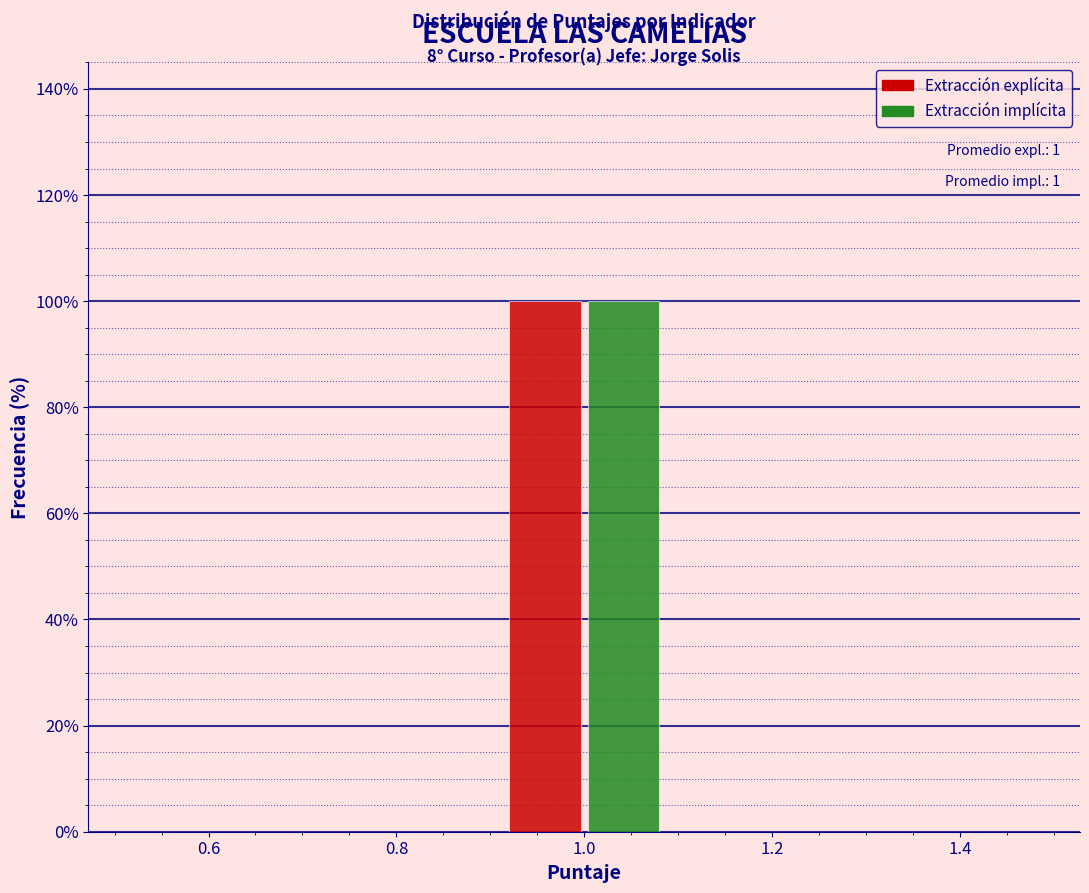

In the Extracción implícita series, which range on the x-axis has the tallest bar?

0.9 to 1.1